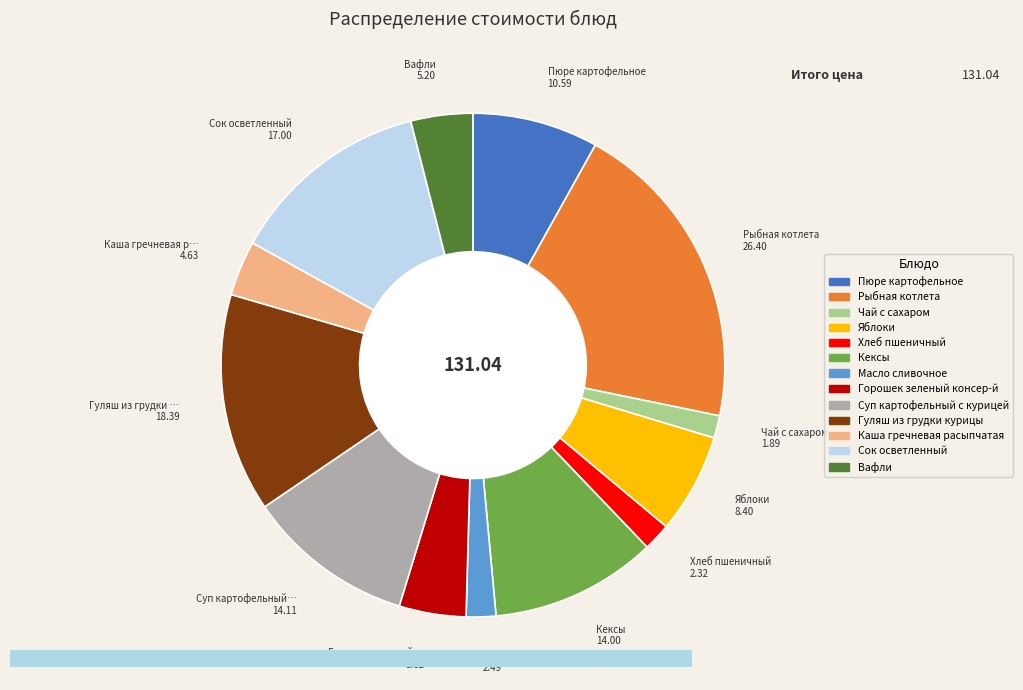

Does Сок осветленный account for over 50% of the chart?

No